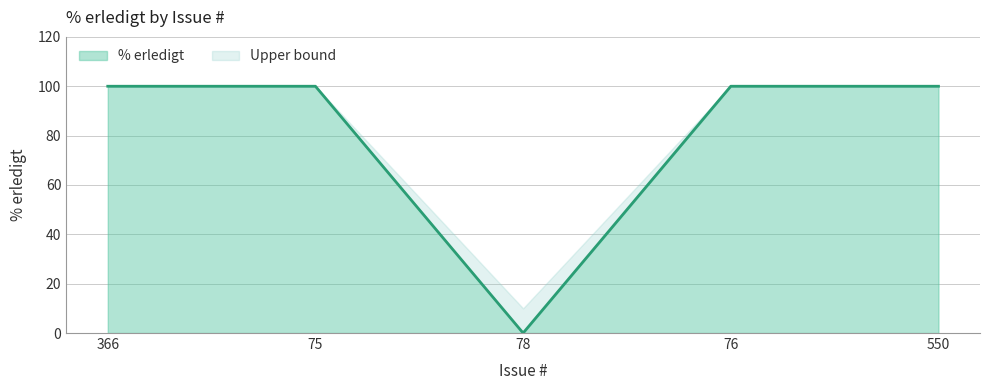

True or false: the data shows 44 at 550.

False